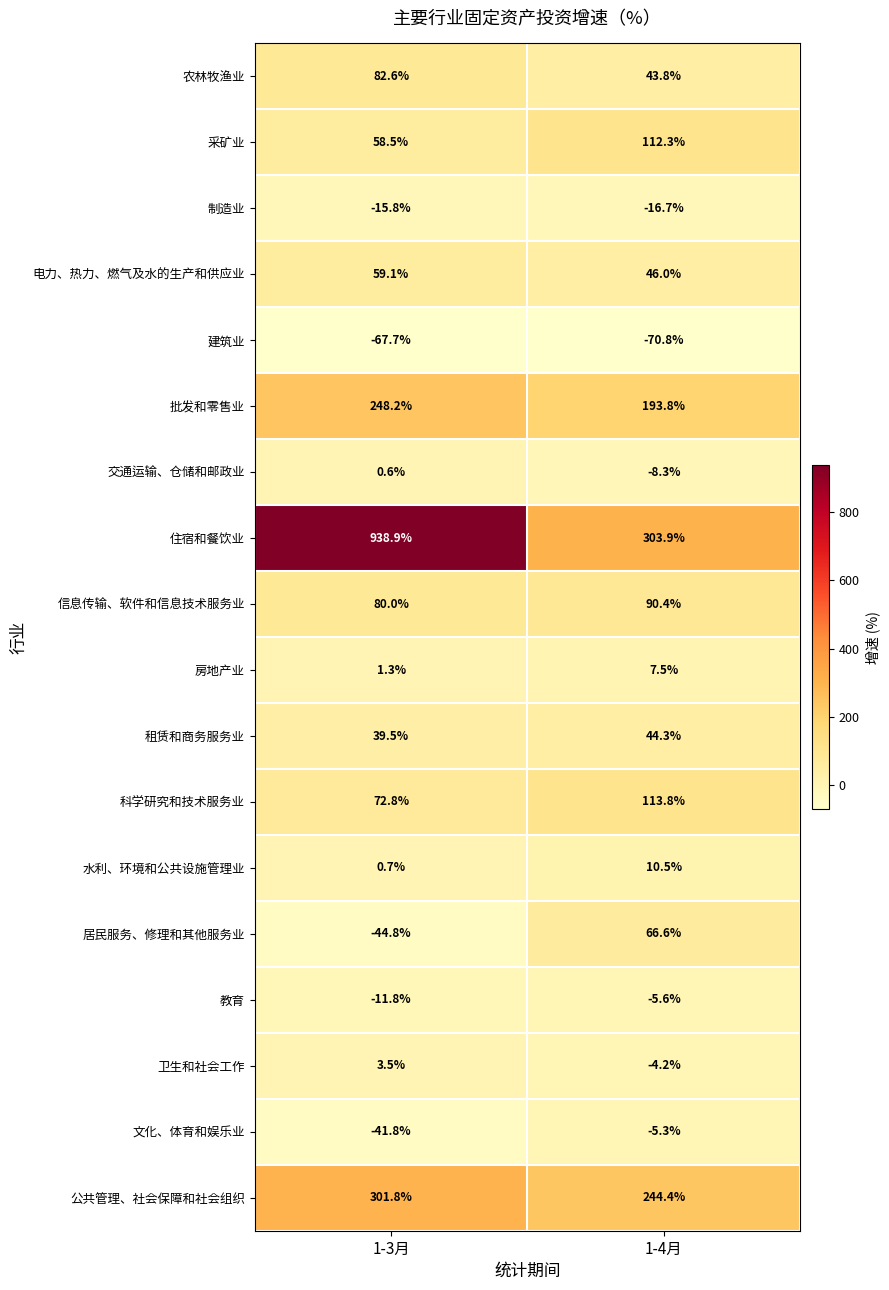

What is the spread (max minus min) of values at 1-4月?

374.7